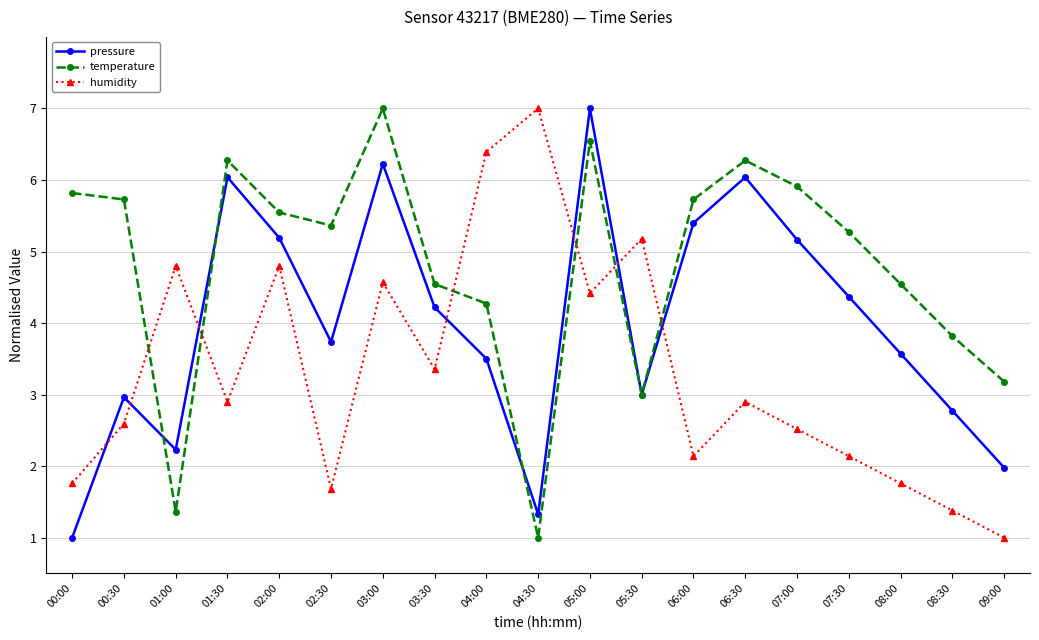

List the series in order of their overall mean, lowest first.

humidity, pressure, temperature